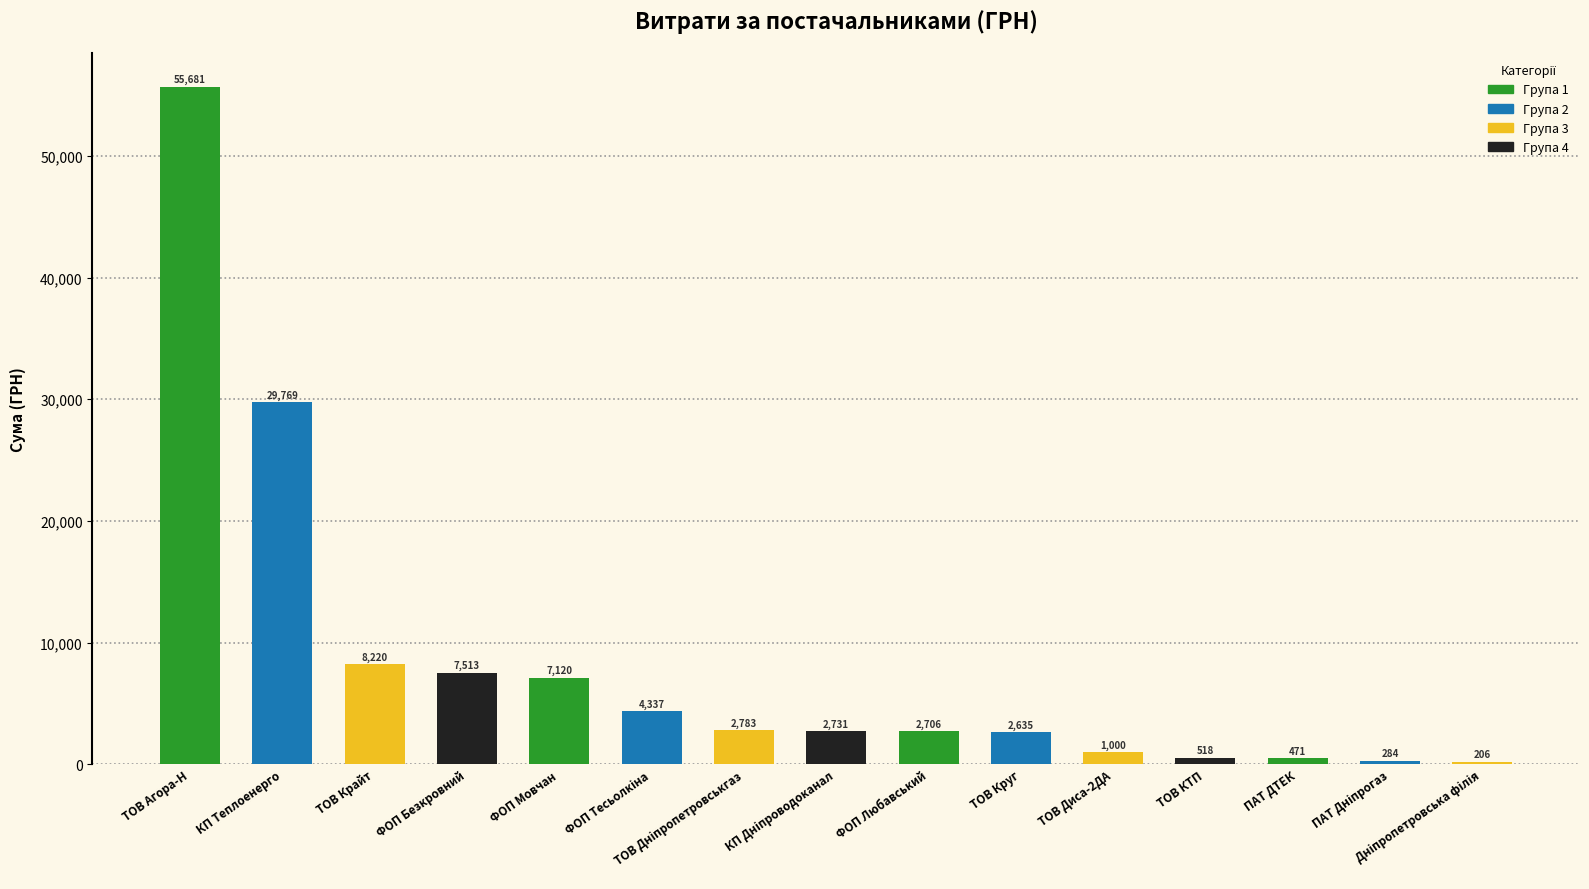

How many data points does each series have?

15